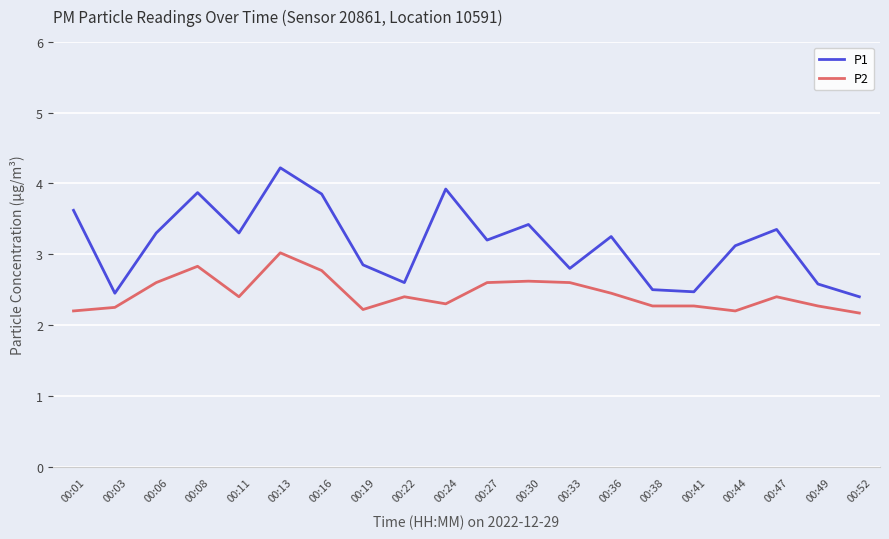

Which series has the widest spread of values?

P1